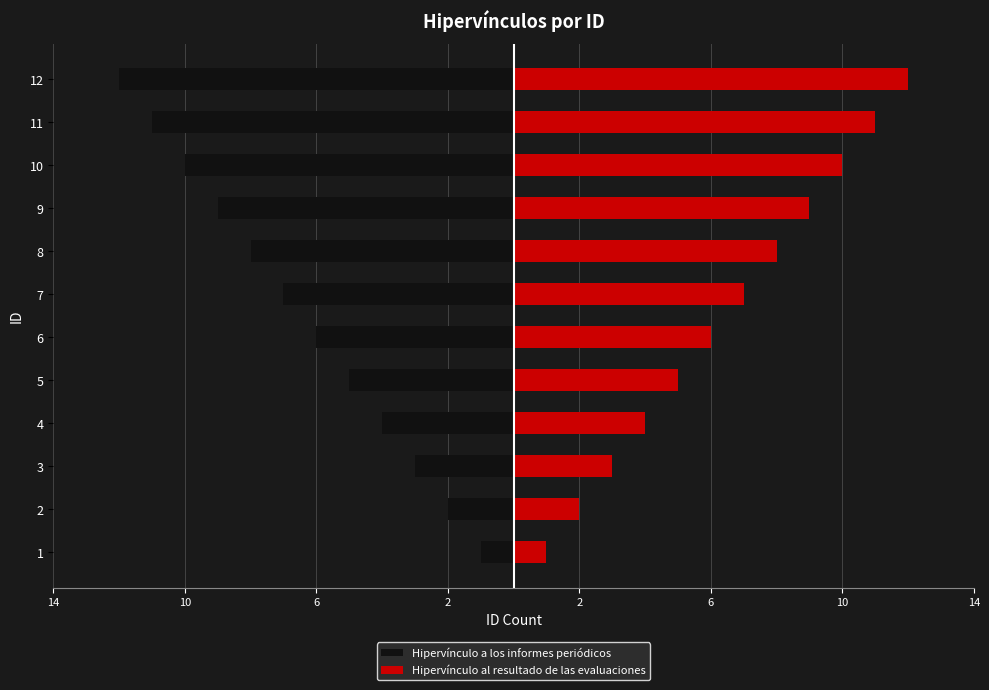

What is the value of the Hipervínculo a los informes periódicos bar at the 11th from the left?

-2